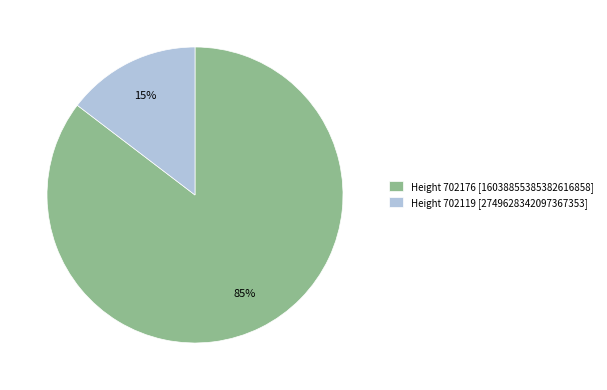

Do Height 702119 [2749628342097367353] and Height 702176 [16038855385382616858] together represent more than half of the pie?

Yes